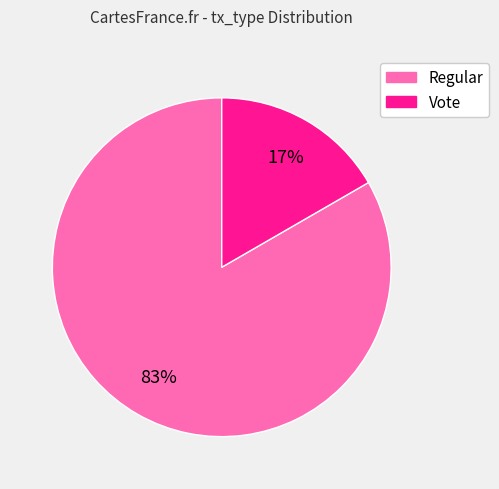

What is the largest slice in the pie chart?

Regular